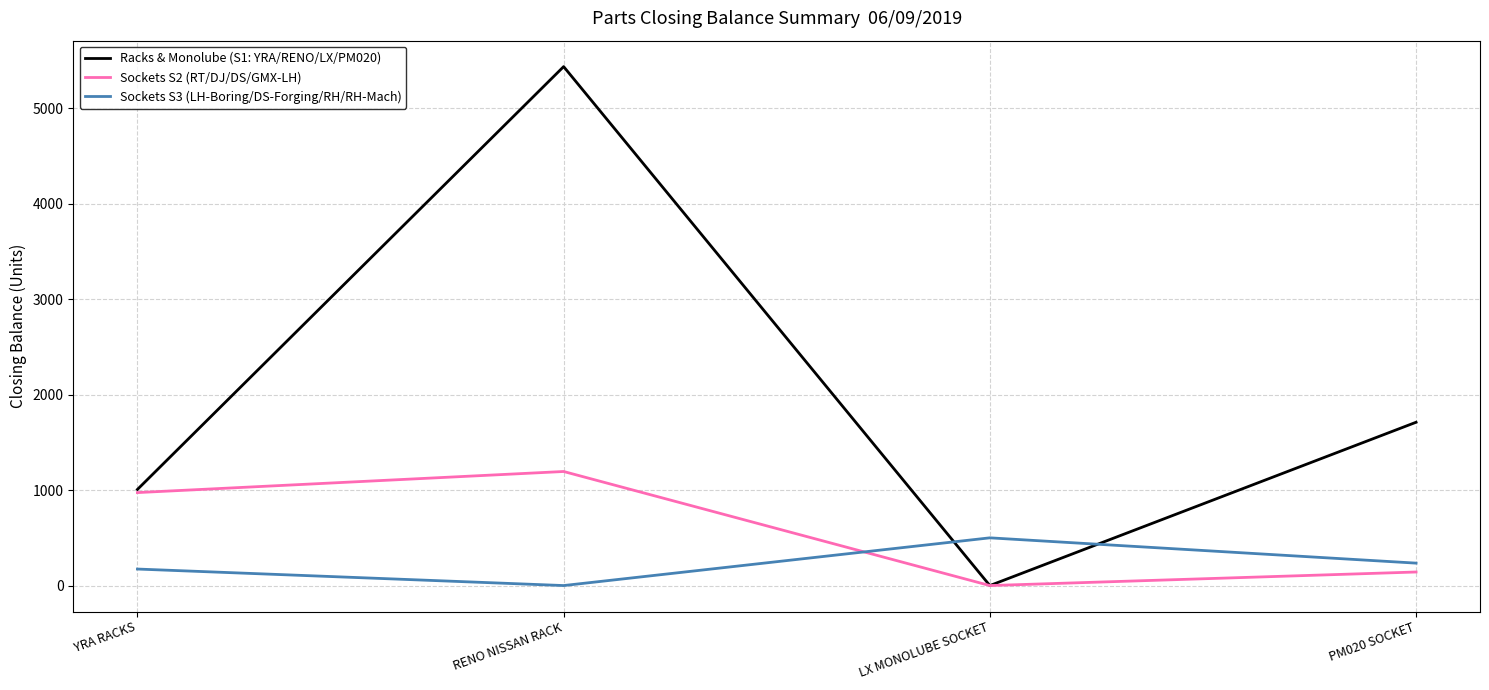

At how many categories does at least one series exceed 1320?

2